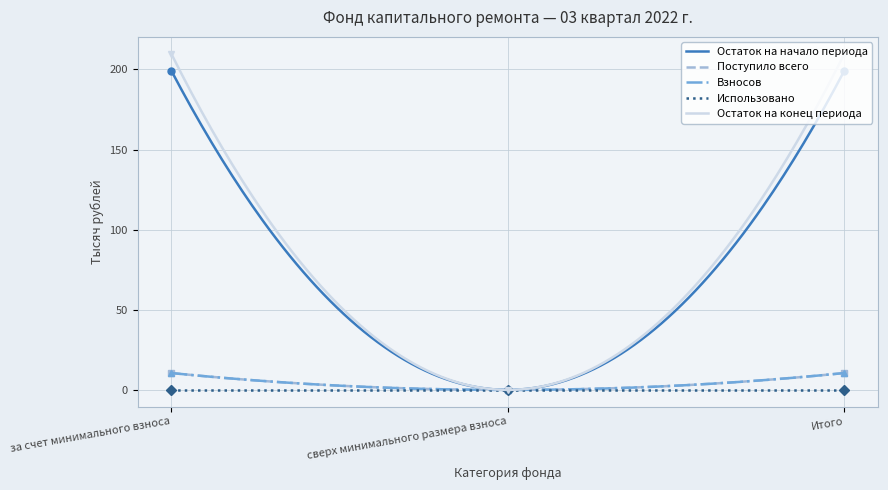

At which label does Остаток на начало периода first exceed 199?

за счет минимального взноса